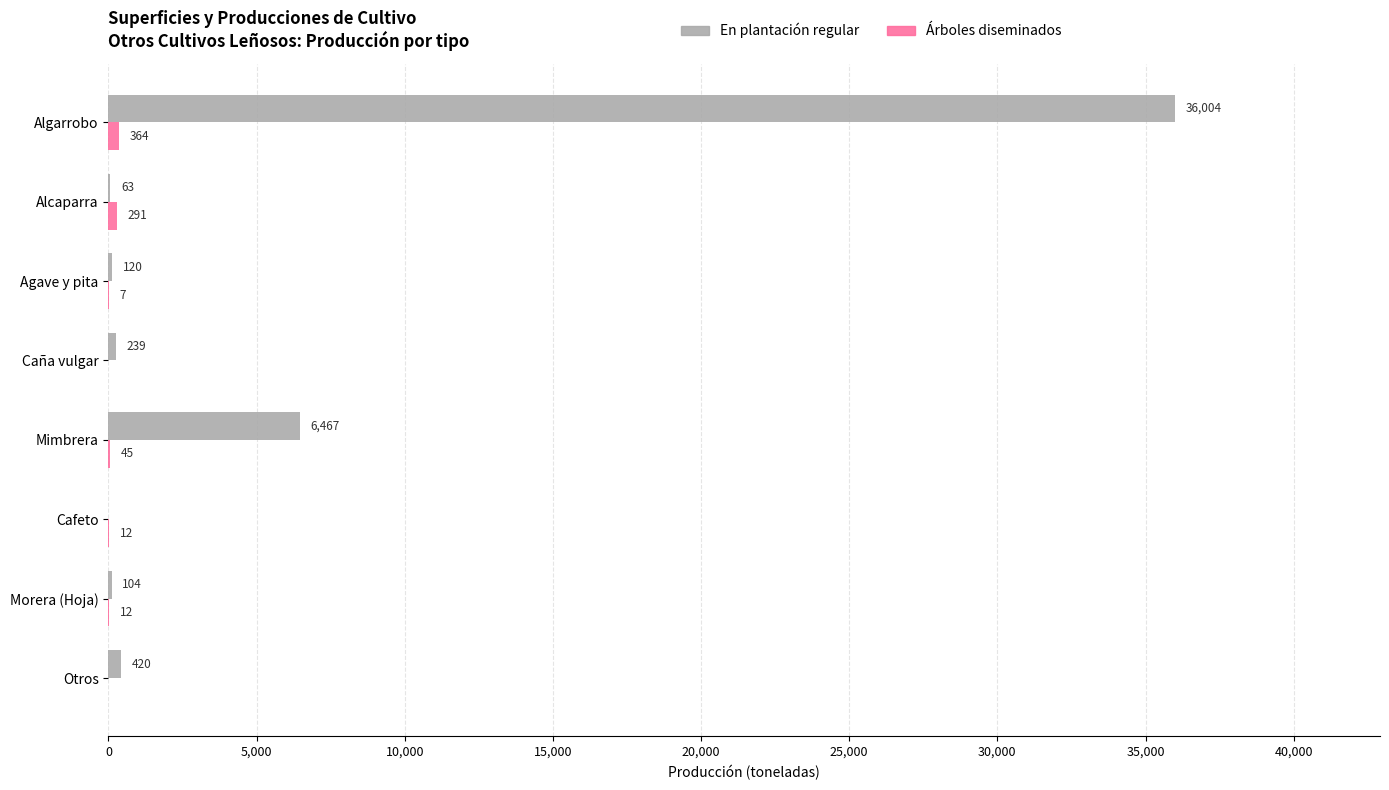

Count the number of data series in this chart.

2